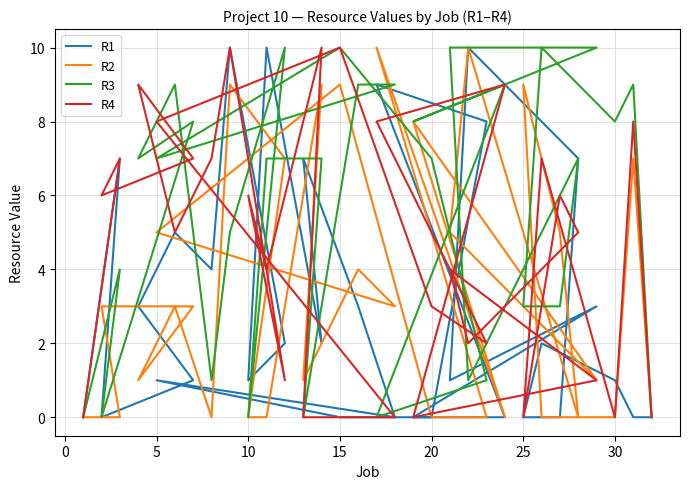

Rank the series by their maximum value, from lowest to highest.

R1, R2, R3, R4